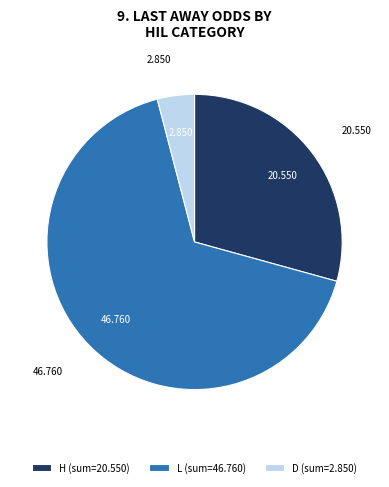

Combined, do H (sum=20.550) and L (sum=46.760) account for over 50%?

Yes